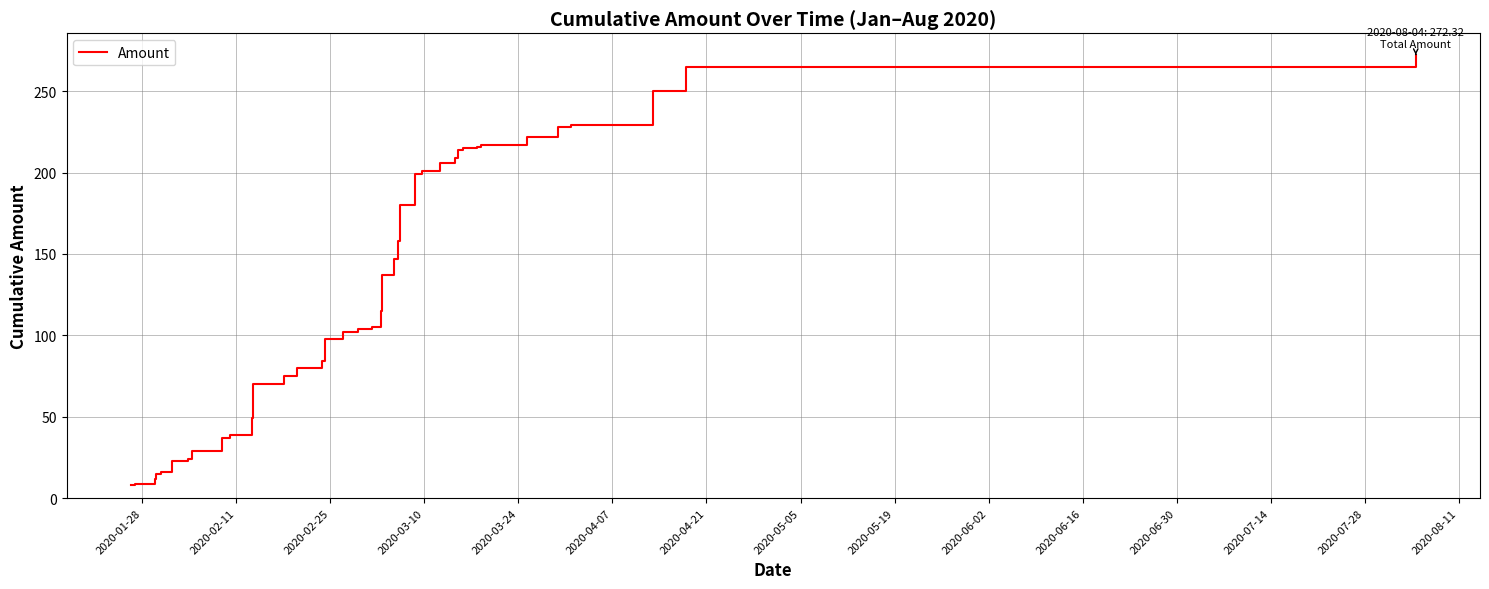

How many lines are shown in the chart?

1